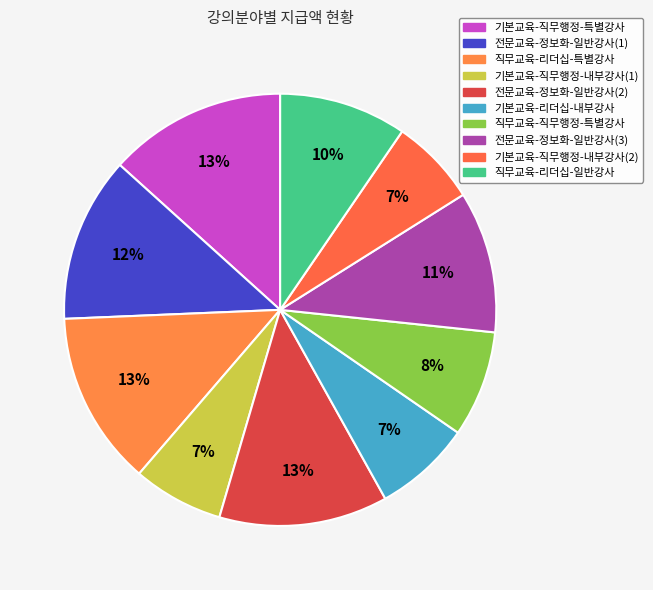

What is the smallest slice in the pie chart?

기본교육-직무행정-내부강사(2)